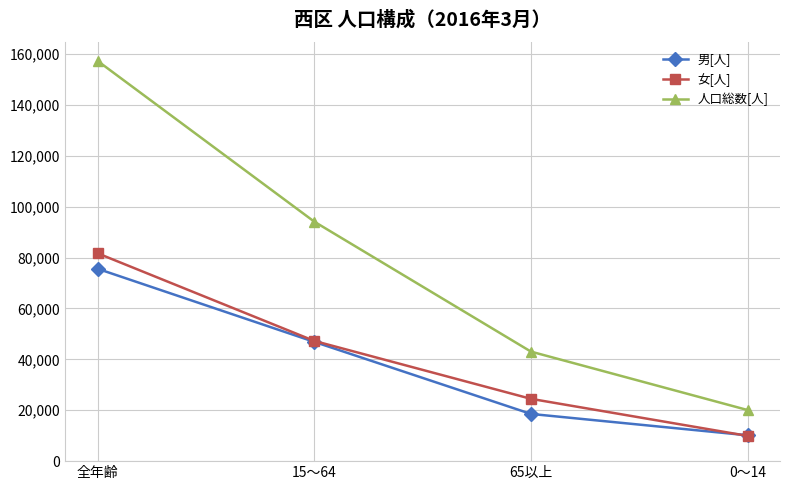

How many 男[人] values are between 18556 and 75582?

3